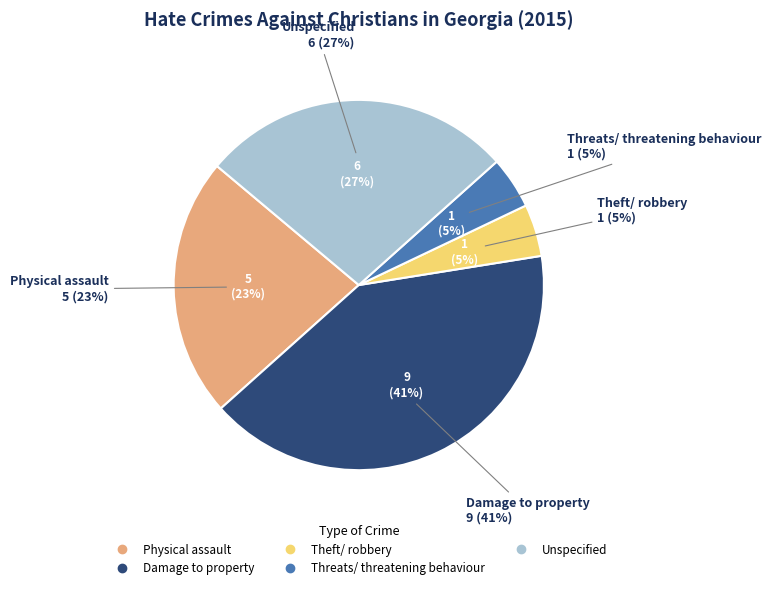

To the nearest percent, what portion does Theft/ robbery represent?

5%